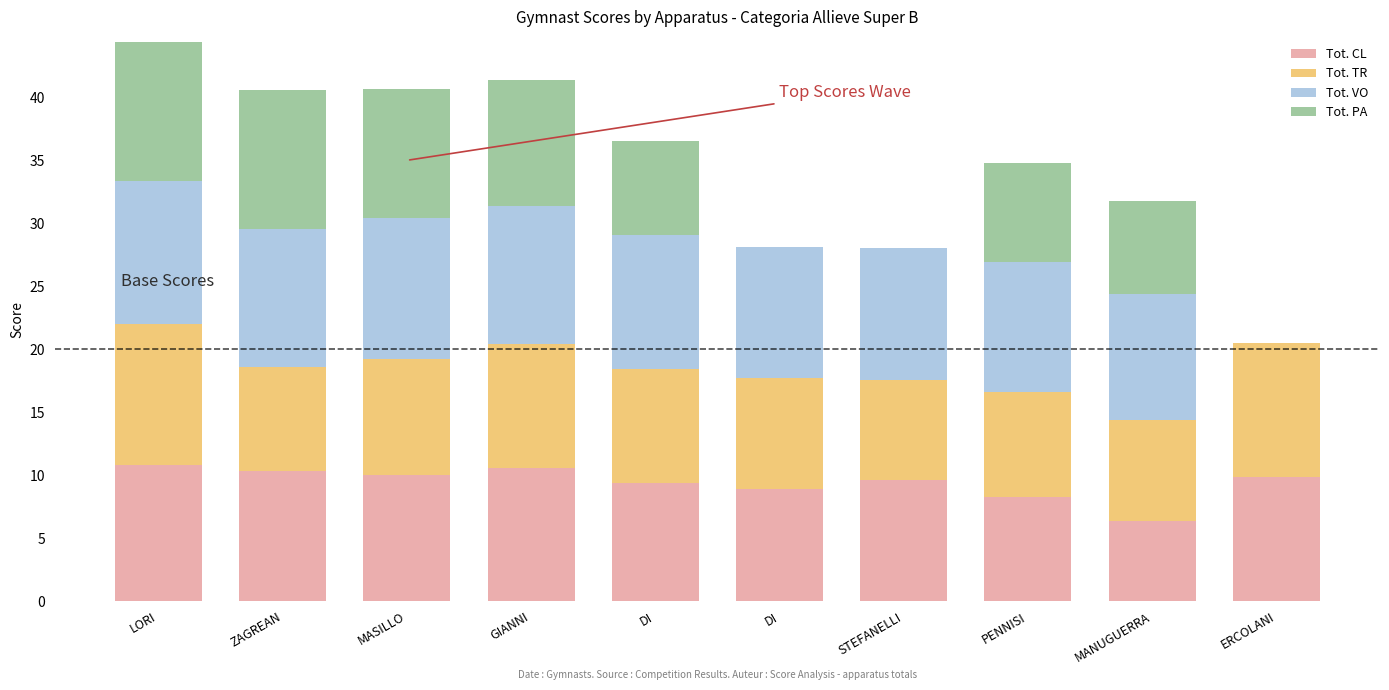

Does the chart contain stacked bars?

Yes